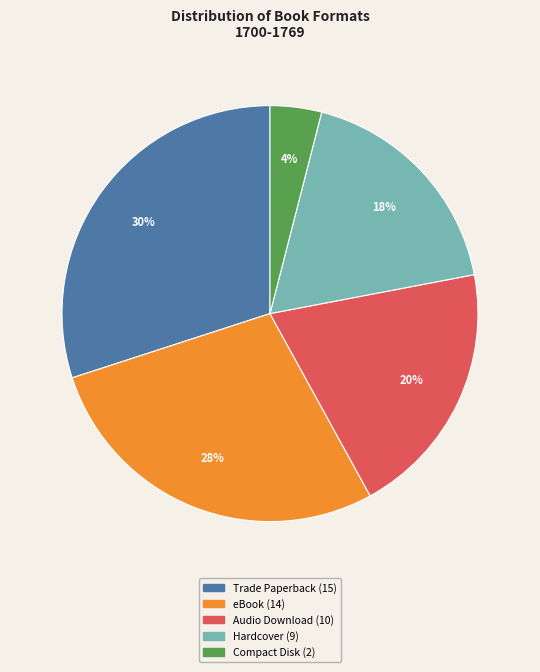

Is there any slice that represents more than half of the pie?

No